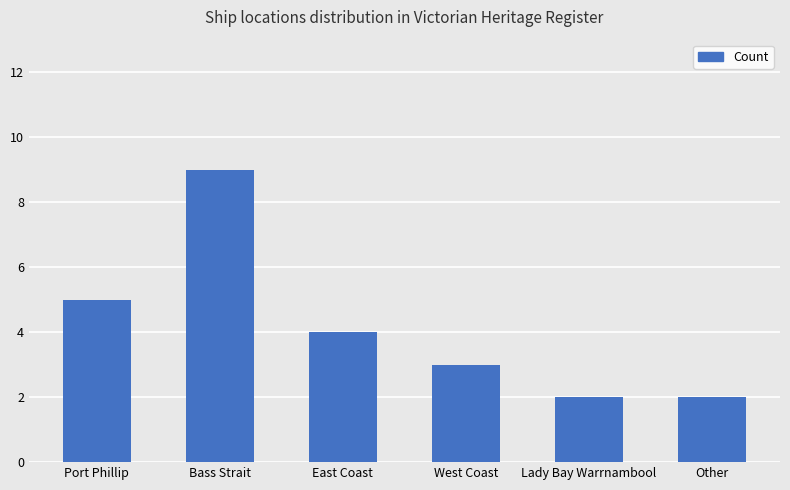

Count the number of data series in this chart.

1